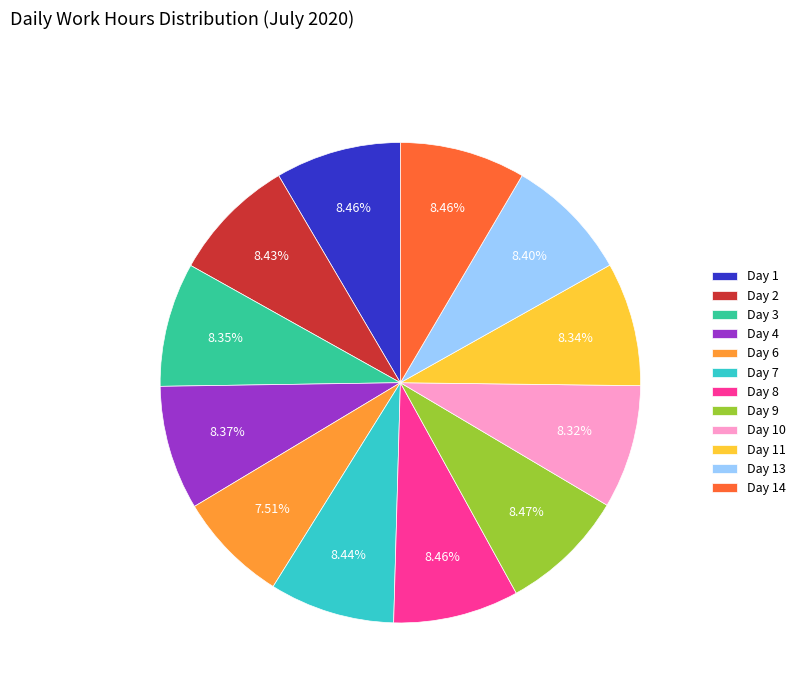

Does any single category account for the majority?

No